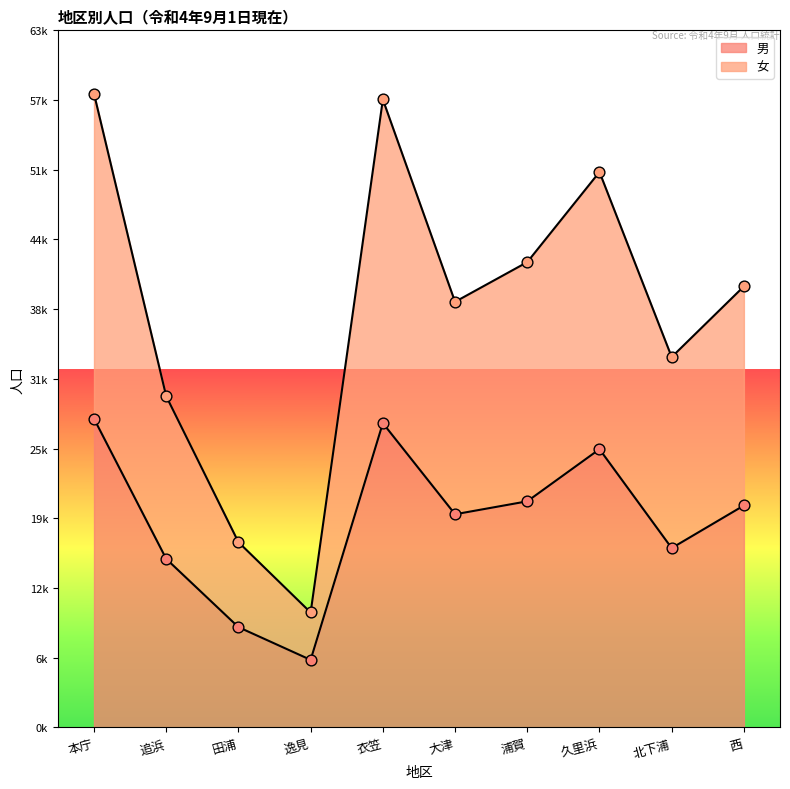

Is the value of 男 at 浦賀 greater than the value of 女 at 大津?

No